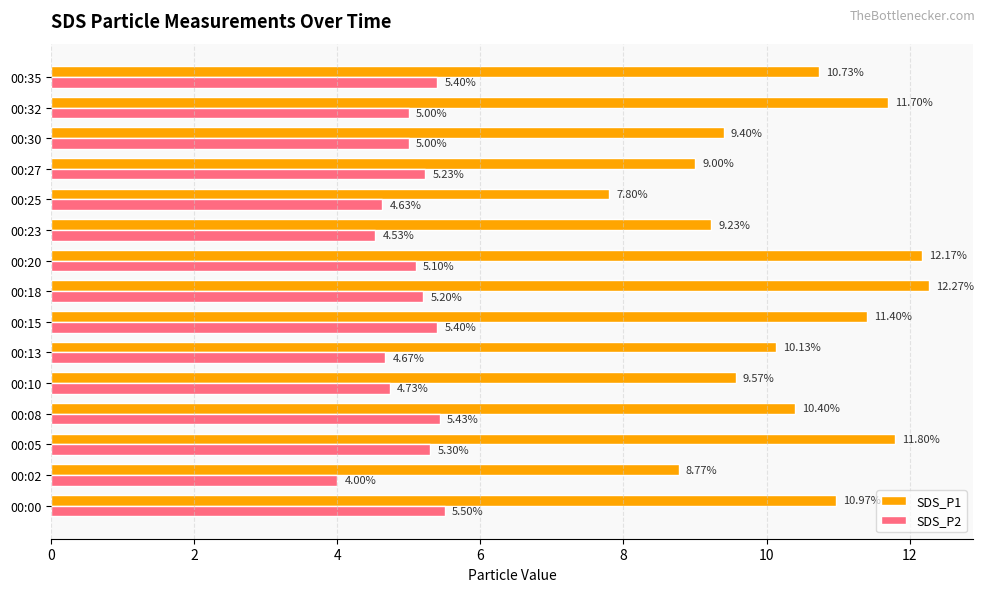

Which series has the widest spread of values?

SDS_P1